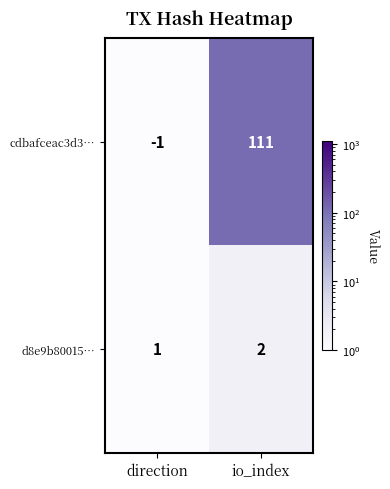

Reading left to right, list all the values displayed in this chart.

cdbafceac3d3…: direction=-1	io_index=111
d8e9b80015…: direction=1	io_index=2